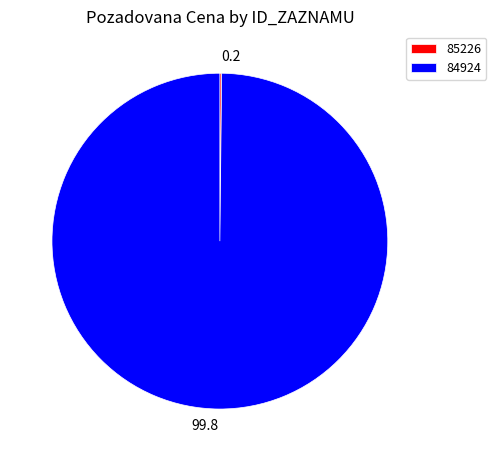

What is the largest slice in the pie chart?

84924